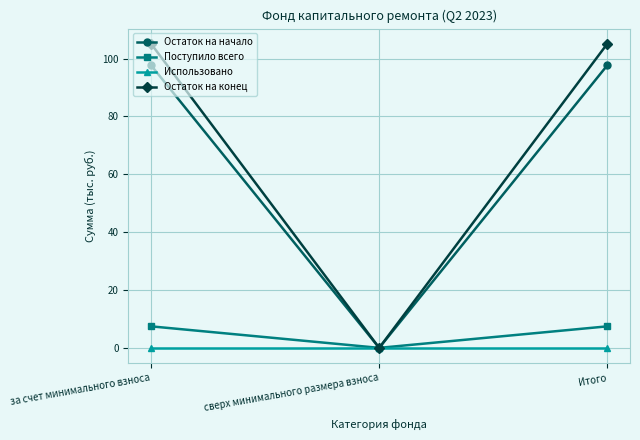

How many values in Остаток на конец are above zero?

2